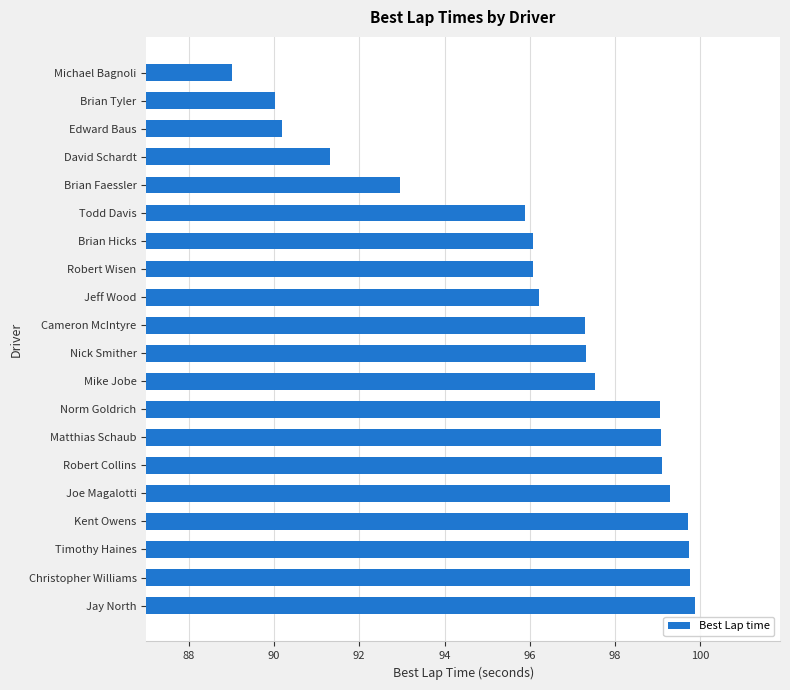

Which label corresponds to the smallest value in the chart?

Michael Bagnoli